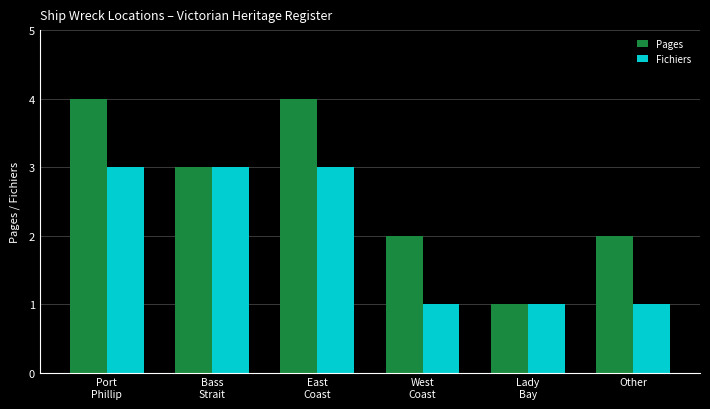

Read the Pages value at Other.

2